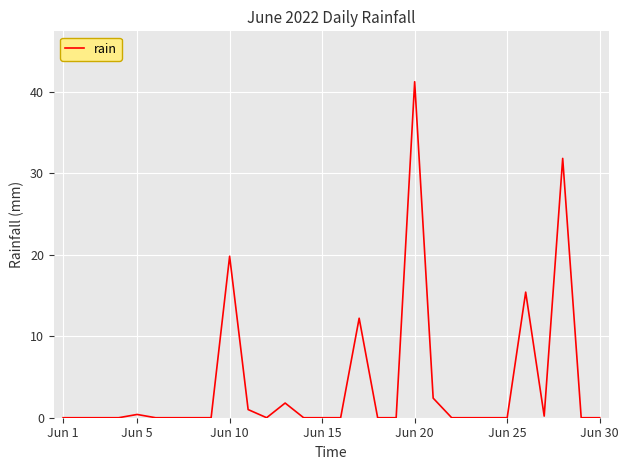

What is the maximum value shown in the chart?

41.2